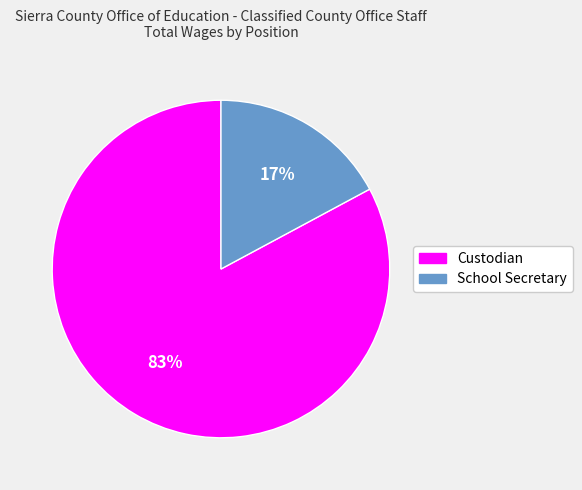

The Custodian slice represents 95% of the pie. True or false?

False